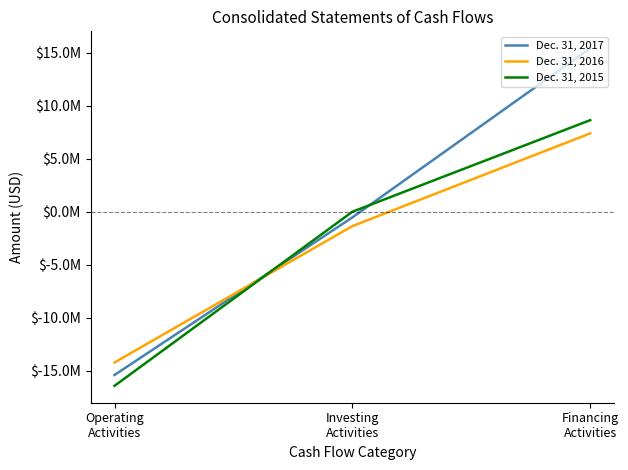

What are all the series names shown in the legend?

Dec. 31, 2017, Dec. 31, 2016, Dec. 31, 2015